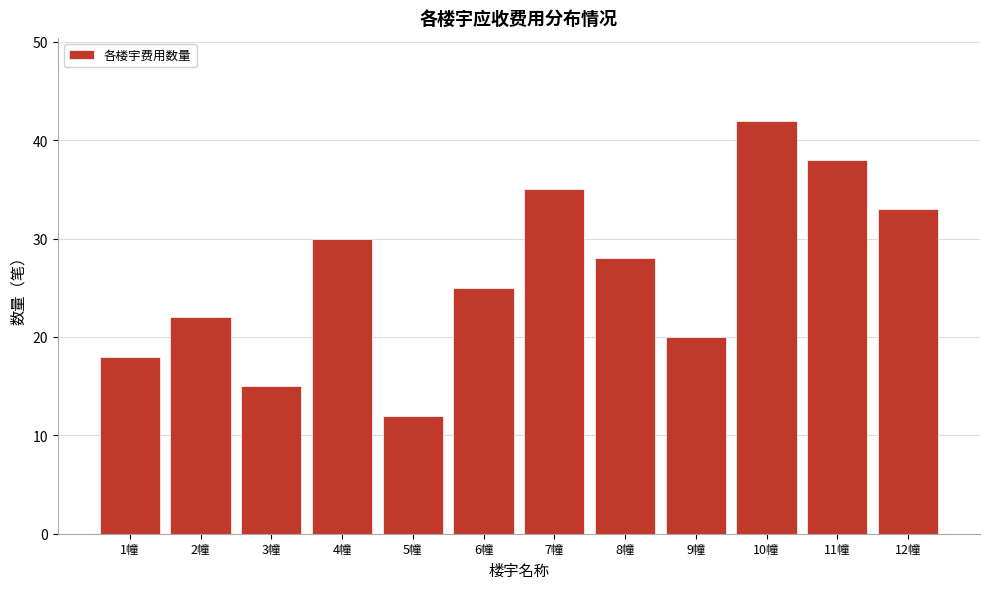

Reading left to right, list all the values displayed in this chart.

1幢=18	2幢=22	3幢=15	4幢=30	5幢=12	6幢=25	7幢=35	8幢=28	9幢=20	10幢=42	11幢=38	12幢=33